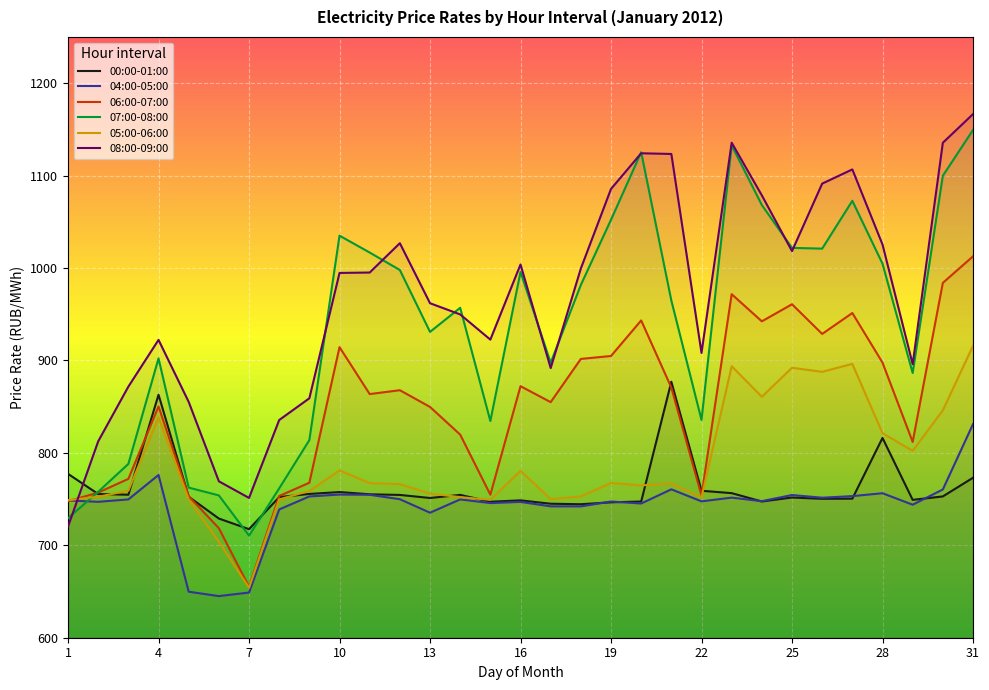

List the series in order of their peak value, lowest first.

04:00-05:00, 00:00-01:00, 05:00-06:00, 06:00-07:00, 07:00-08:00, 08:00-09:00